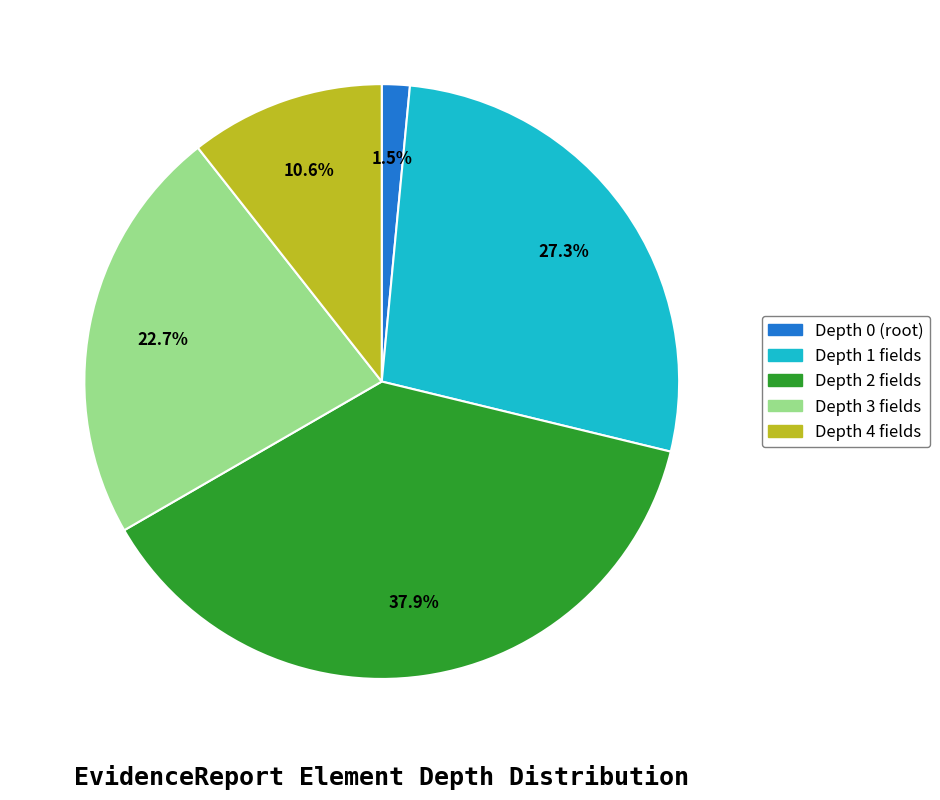

How many segments does this pie chart have?

5